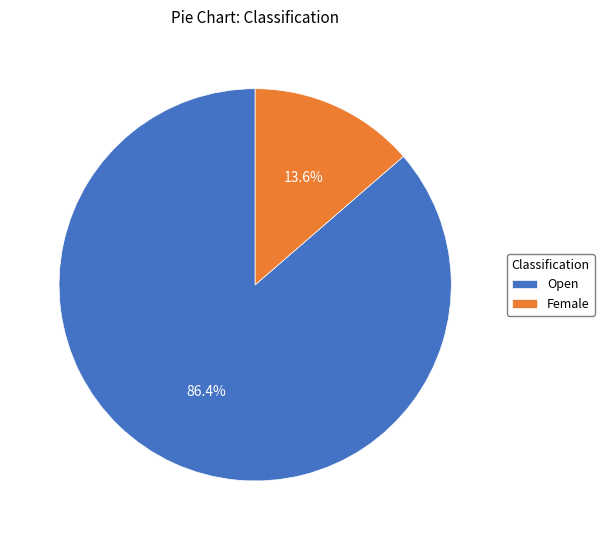

Is it true that Open is 86% of the pie?

True